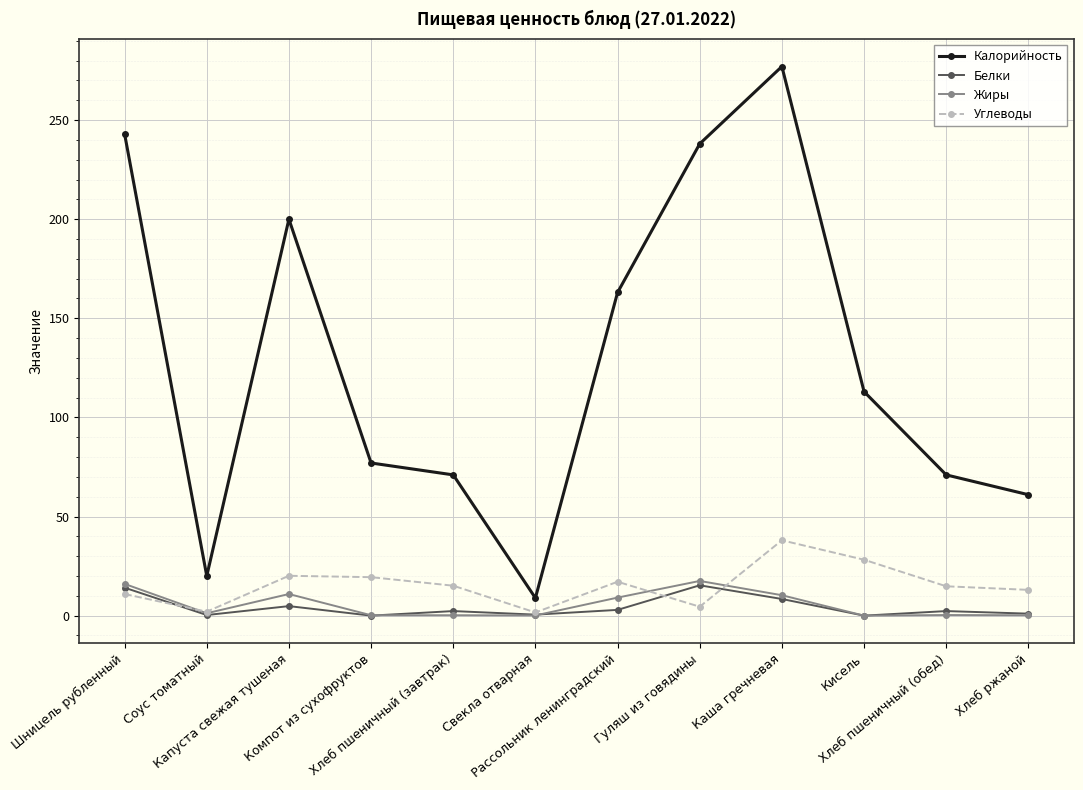

What is the difference between the highest and lowest values at Хлеб ржаной?

60.8